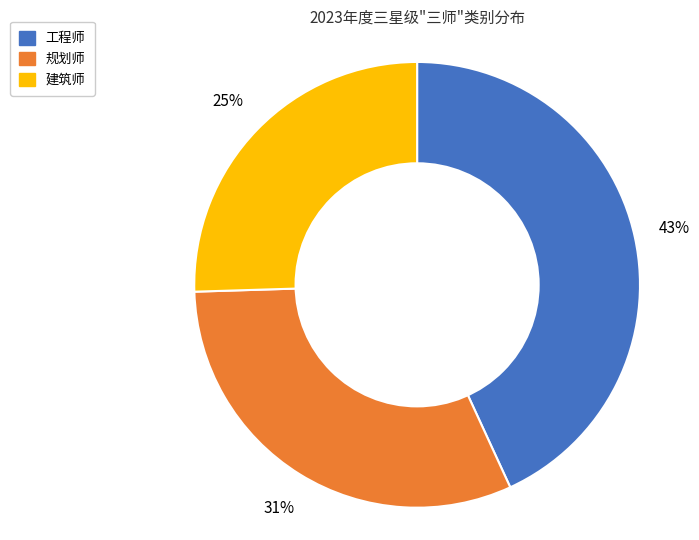

Count the number of slices in the pie.

3